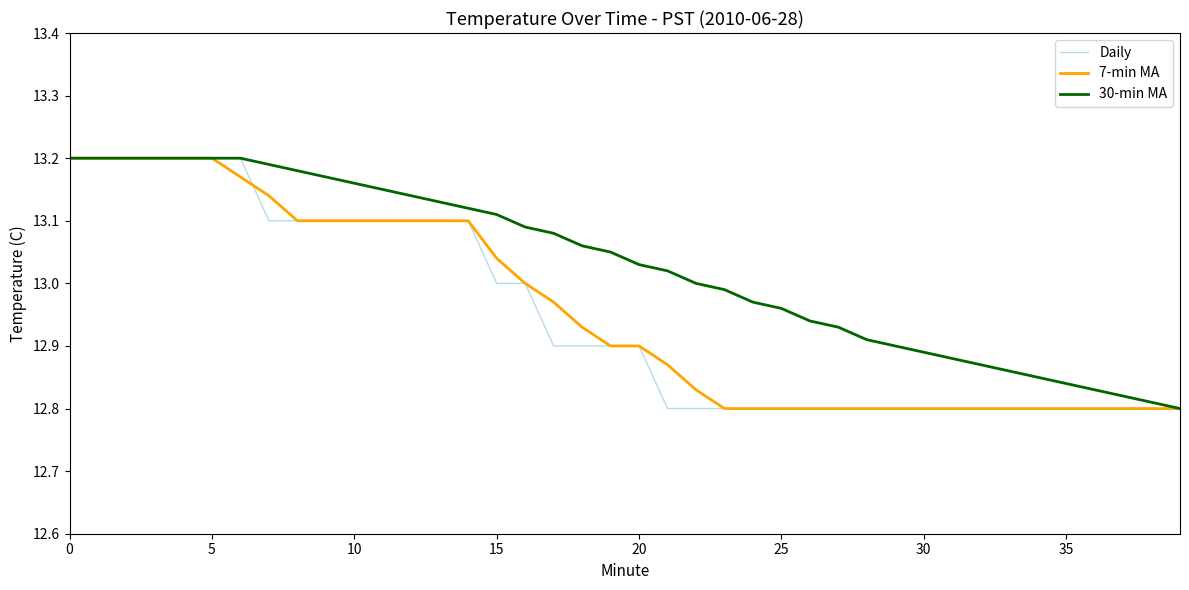

What is the difference between the maximum and minimum values in the 30-min MA series?

0.4